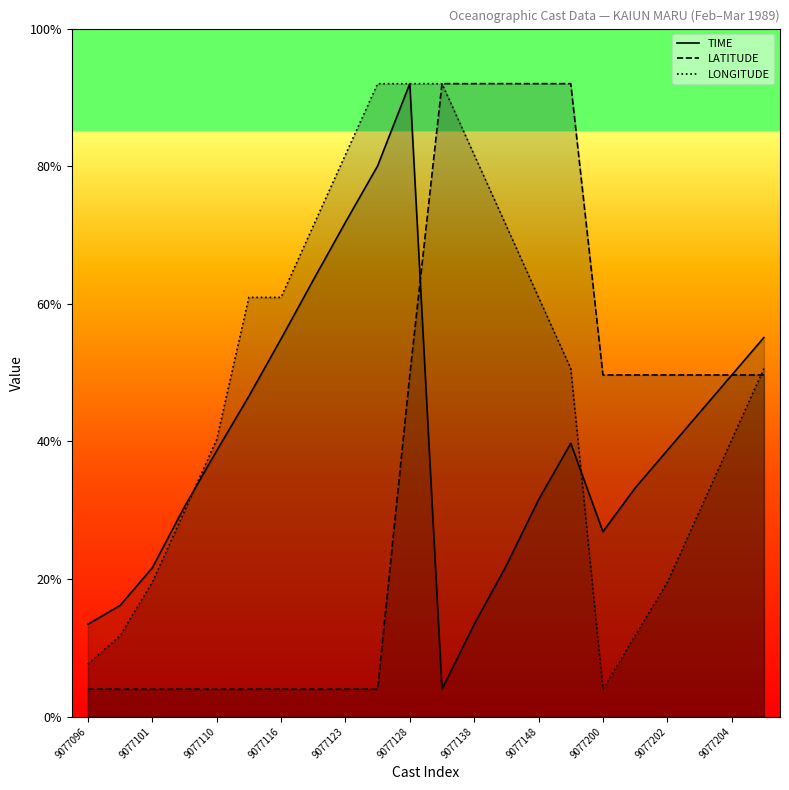

How many lines are shown in the chart?

3